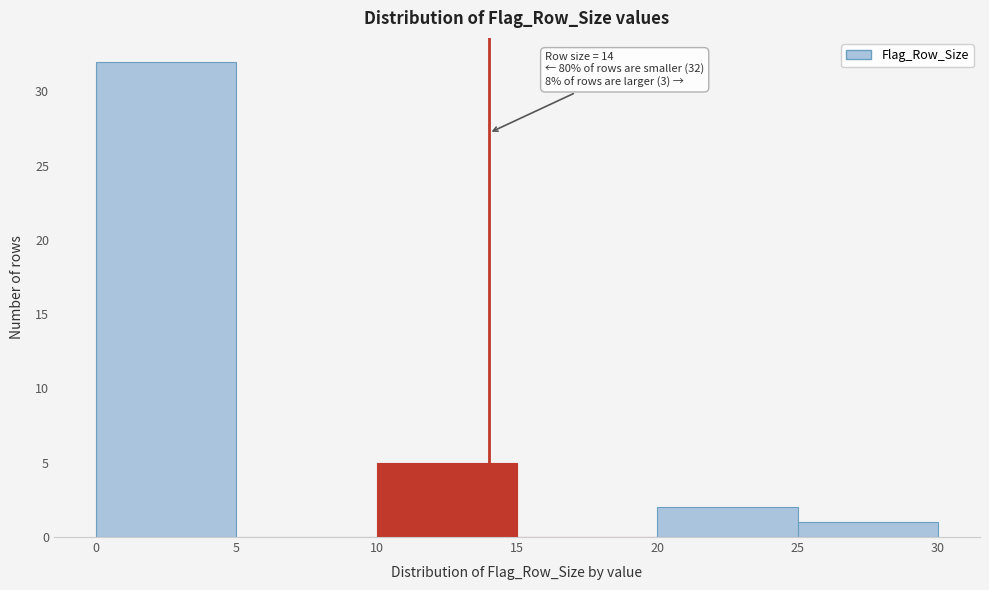

Which range on the x-axis has the tallest bar?

0 to 5